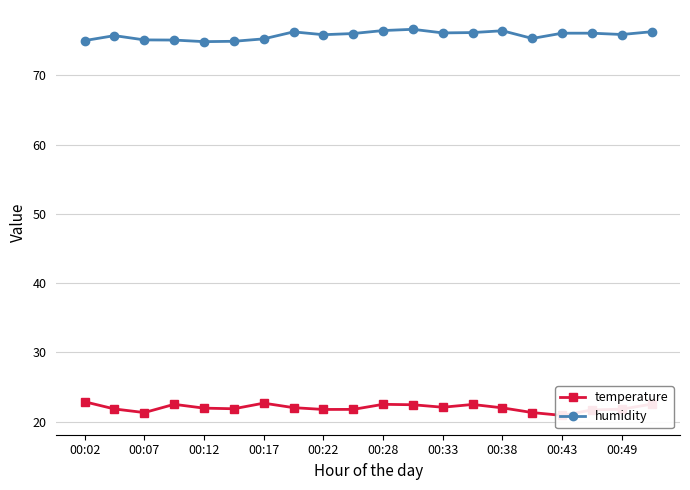

Which series has the largest total across all categories?

humidity